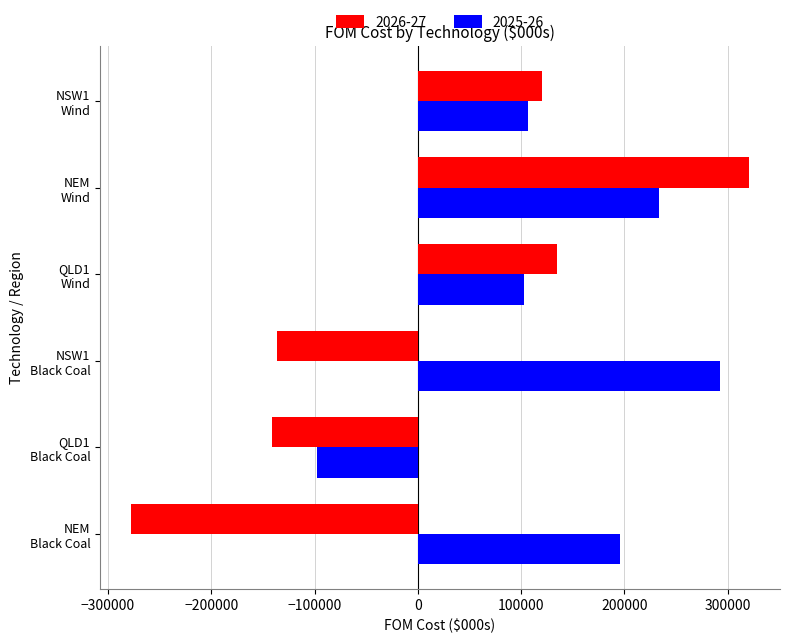

What is the lowest value of the 2026-27 series?

-277757.3